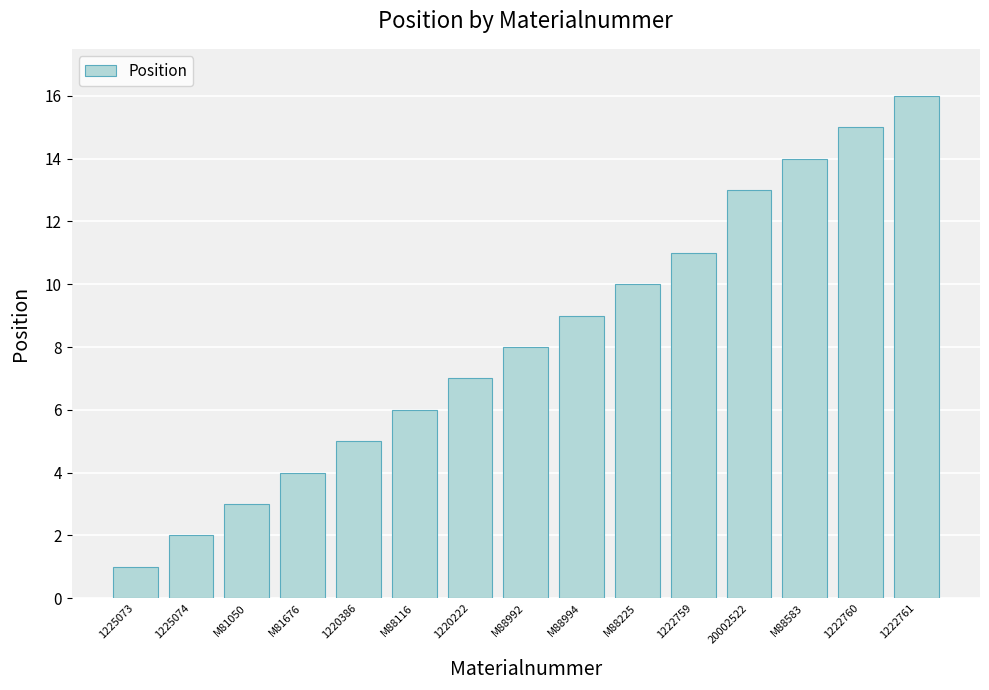

What value does the data have at 1222760?

15